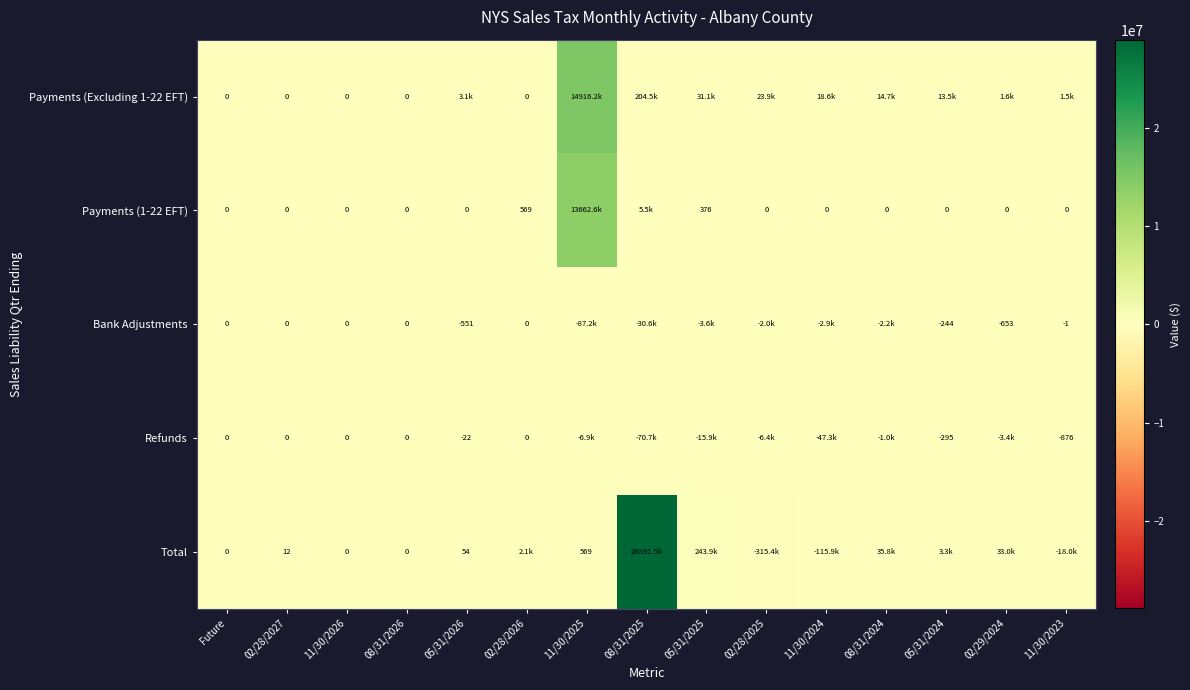

How many values in the Payments (Excluding 1-22 EFT) series are below 3103?

7